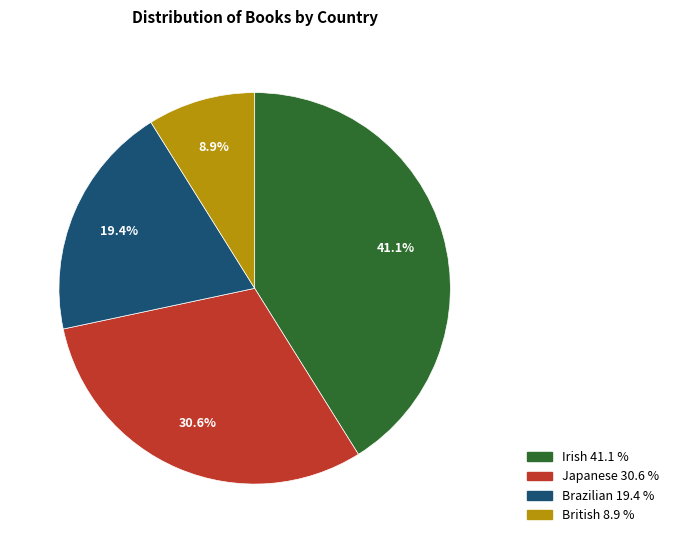

Which slice is the largest?

Irish